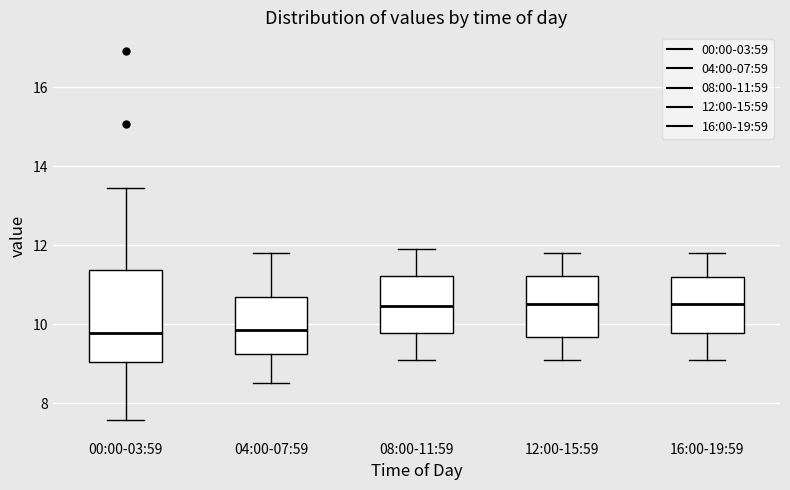

Where does the median line of the box for 04:00-07:59 sit on the y-axis? The values are not printed on the chart, so give them approximately, as read against the axis.

9.8